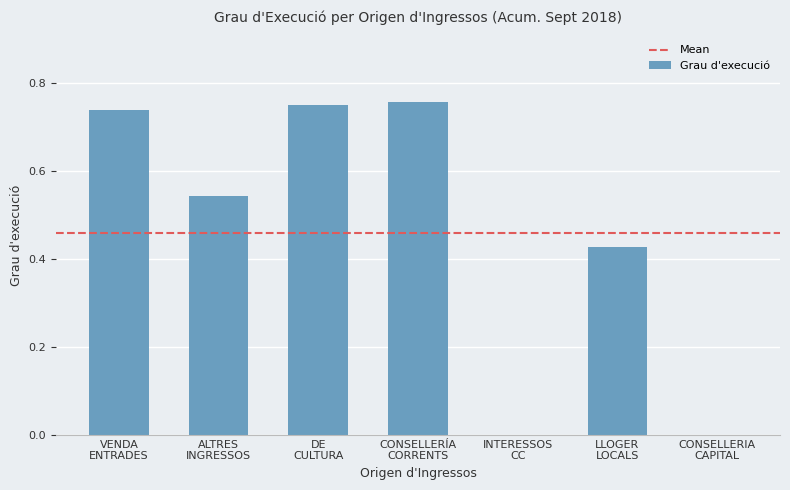

How many distinct data groups are displayed?

1